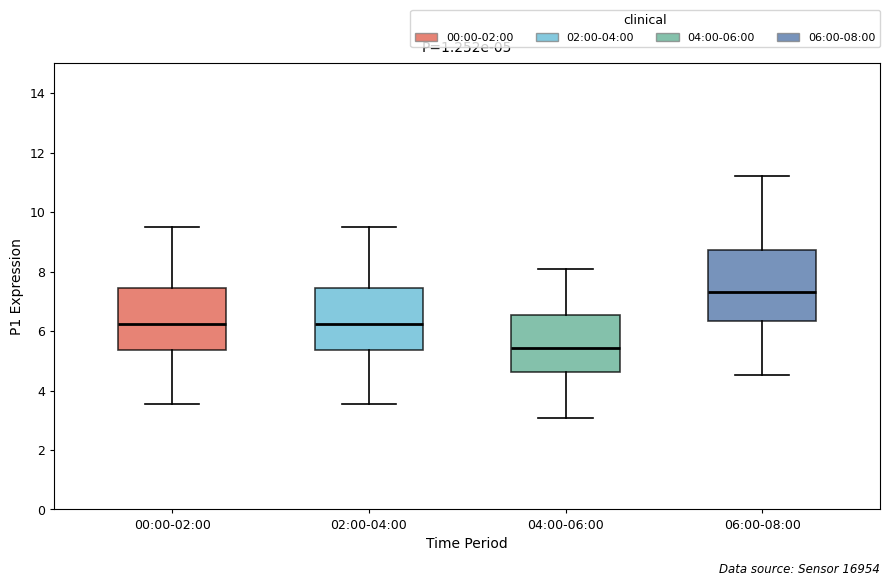

Which box's median line is the lowest?

04:00-06:00